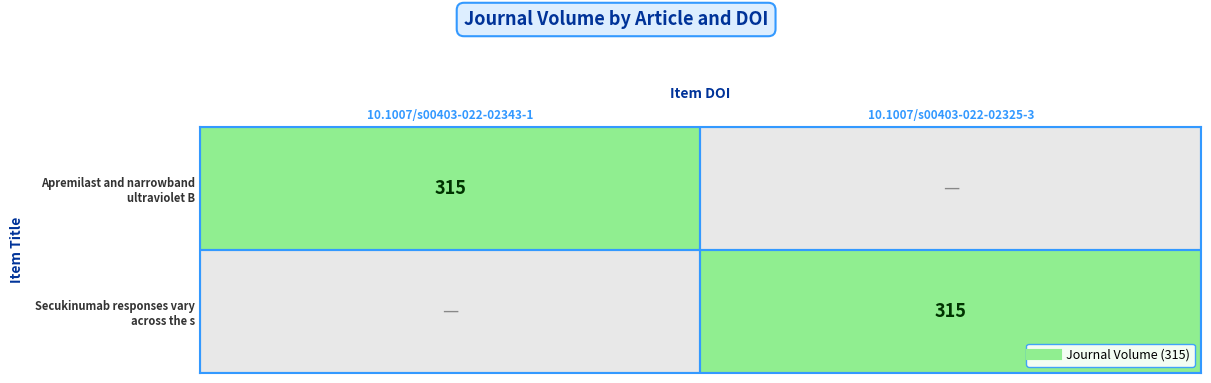

What is the sum of the Apremilast and narrowband ultraviolet B values at 10.1007/s00403-022-02325-3 and 10.1007/s00403-022-02343-1?

315